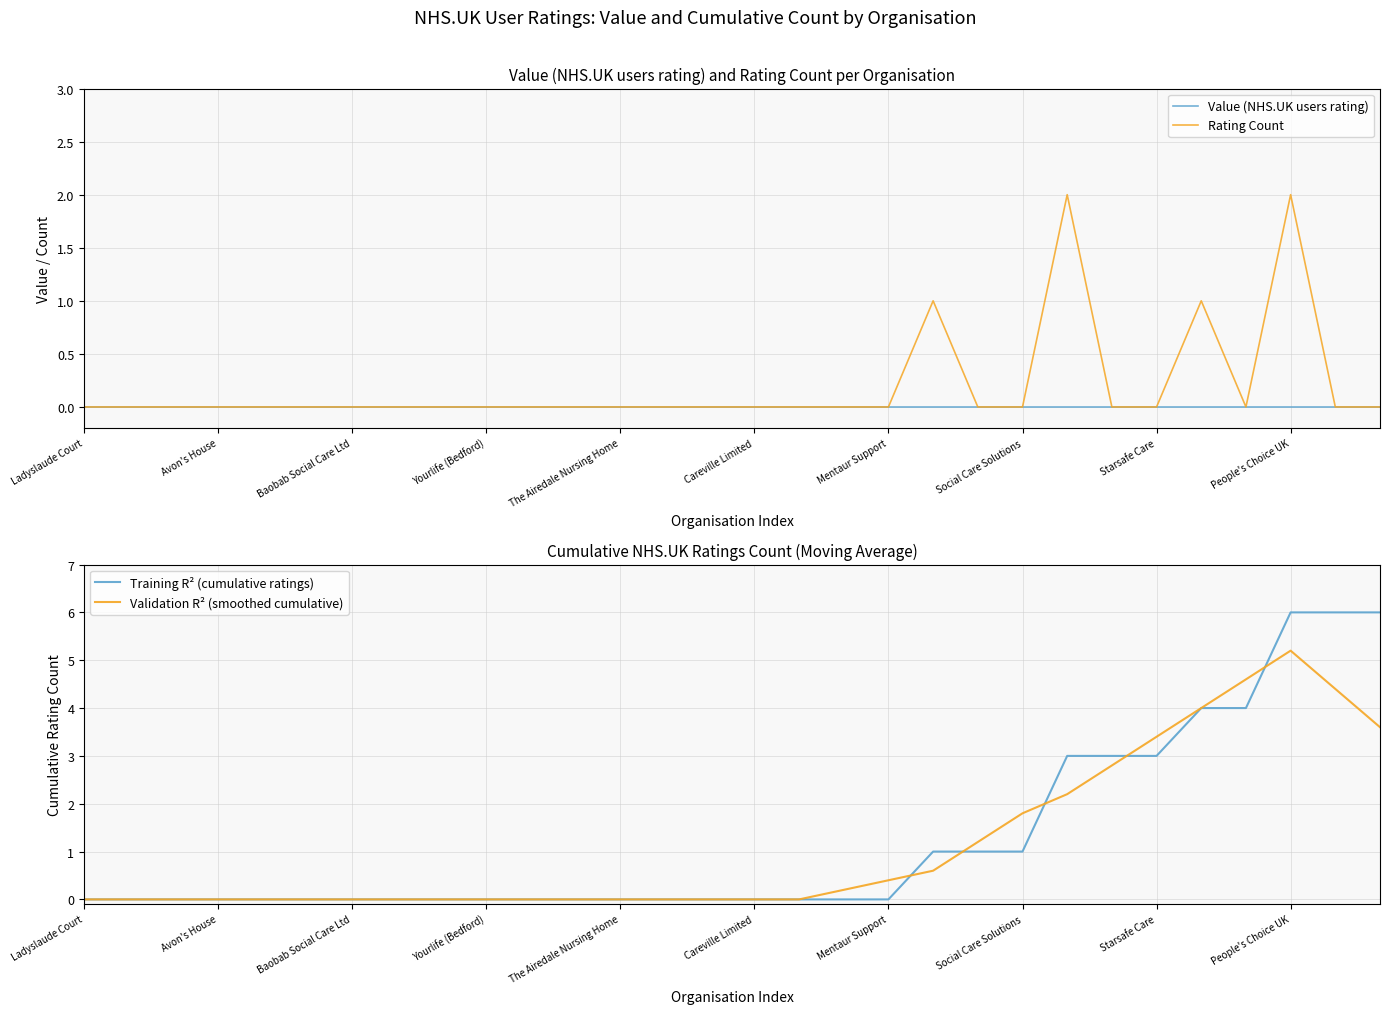

True or false: Validation R² (smoothed cumulative) has more than 2 points higher than both neighbors.

False